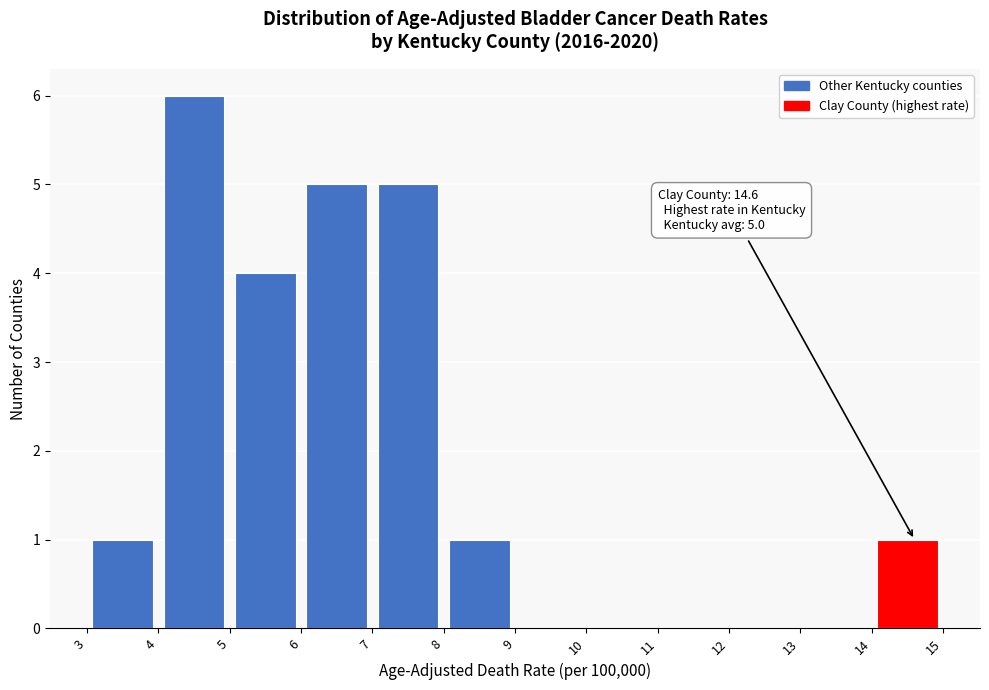

Which range on the x-axis has the tallest bar?

4 to 5